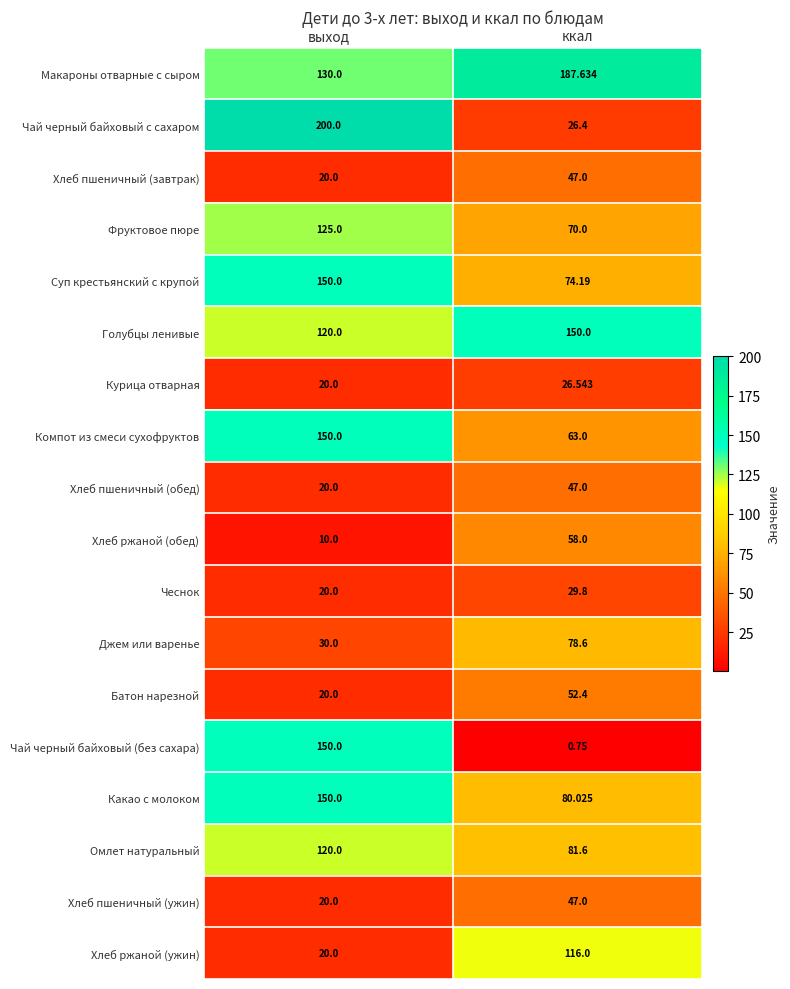

Which series changed the most between выход and ккал?

Чай черный байховый с сахаром